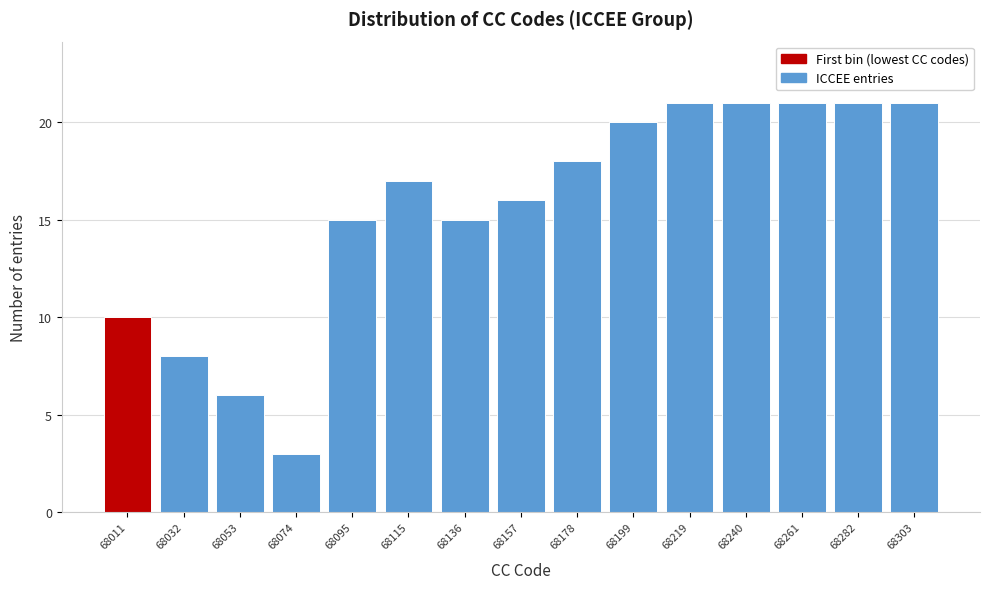

Reading left to right, transcribe this chart: for each bar, give the range it covers on the x-axis and its height. Neither the bar edges nor the heights are printed on the chart, so give them approximately, as read against the axes.

68000 to 68020: 10
68020 to 68045: 8
68045 to 68065: 6
68065 to 68085: 3
68085 to 68105: 15
68105 to 68125: 17
68125 to 68145: 15
68145 to 68165: 16
68165 to 68190: 18
68190 to 68210: 20
68210 to 68230: 21
68230 to 68250: 21
68250 to 68270: 21
68270 to 68290: 21
68290 to 68315: 21